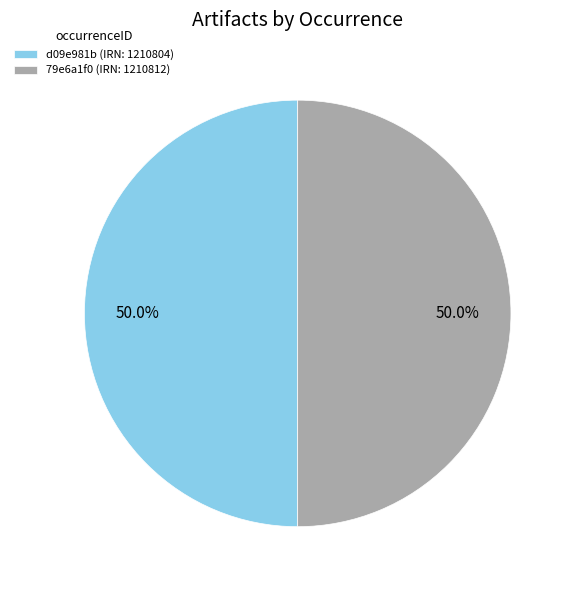

Approximately how many times larger is the value at 79e6a1f0 (IRN: 1210812) compared to d09e981b (IRN: 1210804)?

1.0